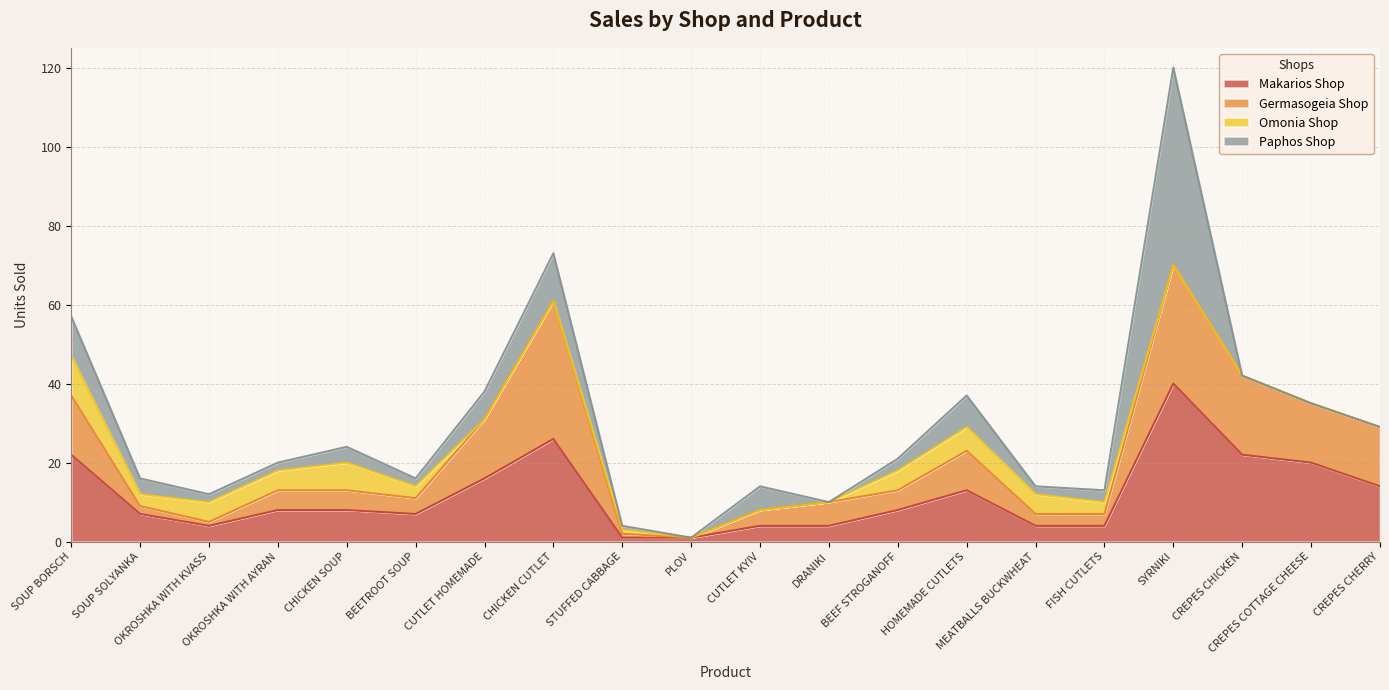

Is it true that Makarios Shop equals 8 at OKROSHKA WITH AYRAN?

True